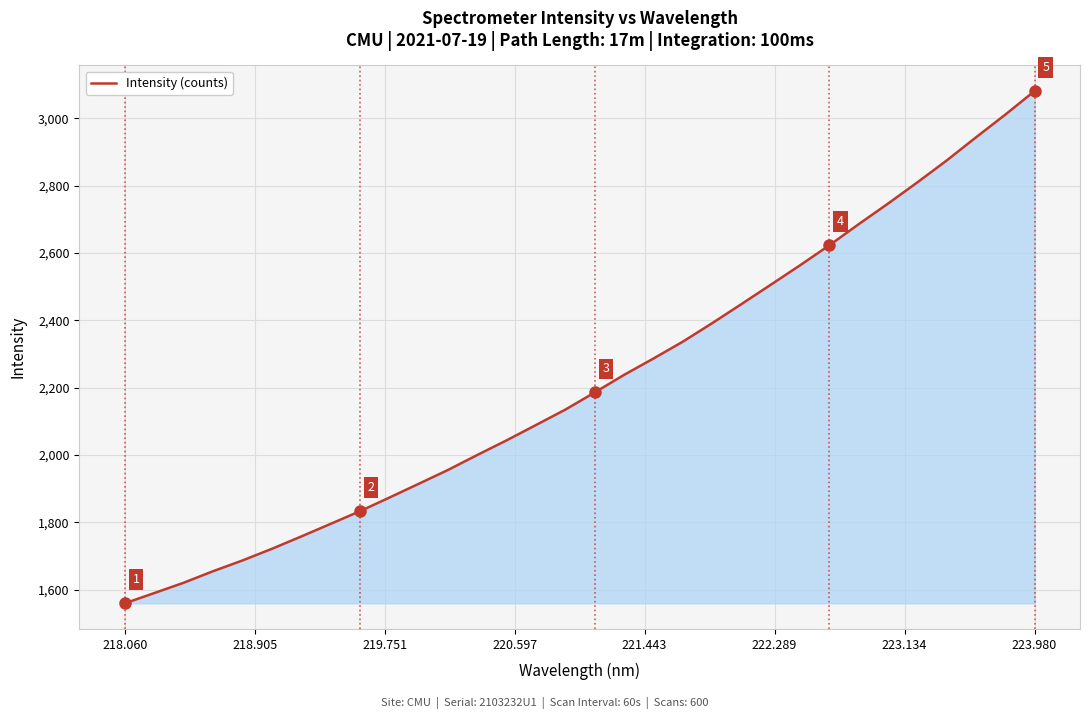

What is the greatest value displayed?

3080.7